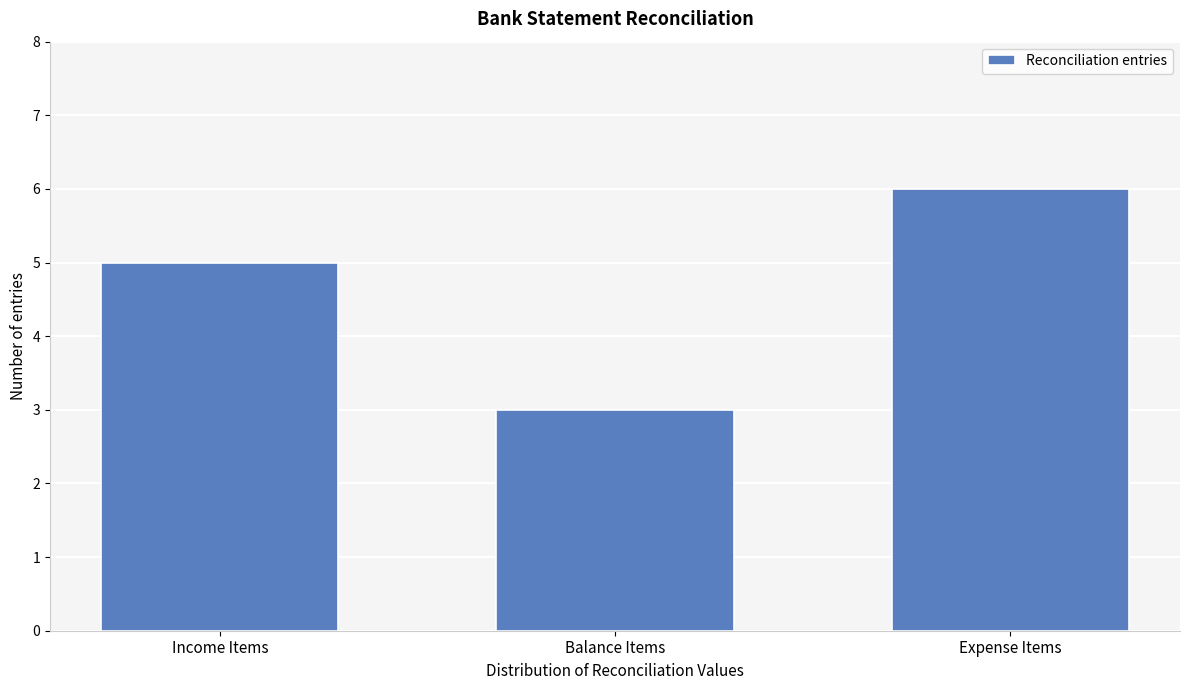

Reading left to right, list all the values displayed in this chart.

5	3	6